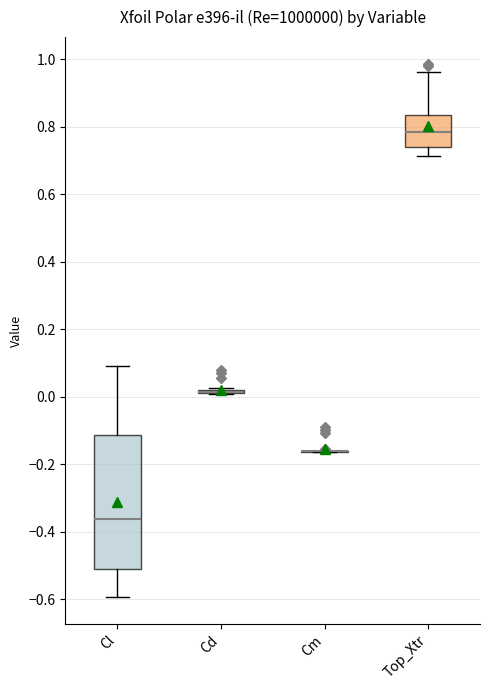

Where is the lower edge of the box for Top_Xtr on the y-axis? The values are not printed on the chart, so give them approximately, as read against the axis.

0.74